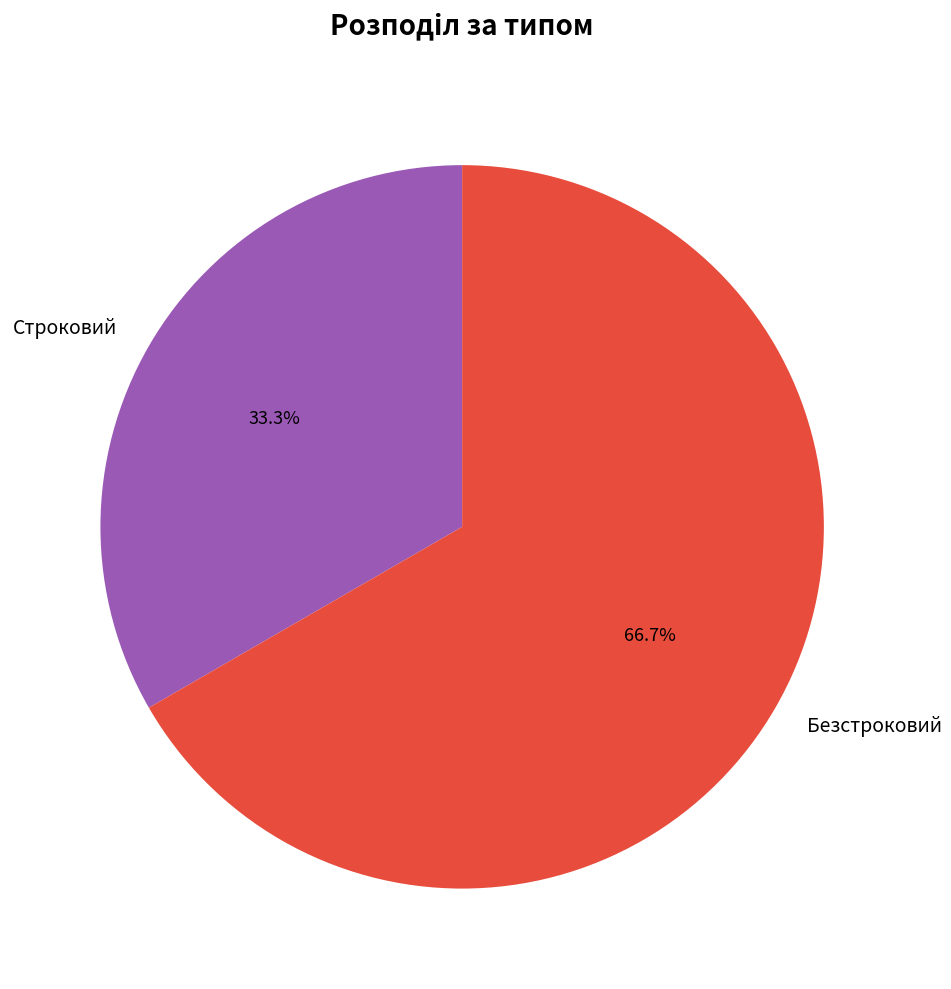

Which has a higher value, Безстроковий or Строковий?

Безстроковий